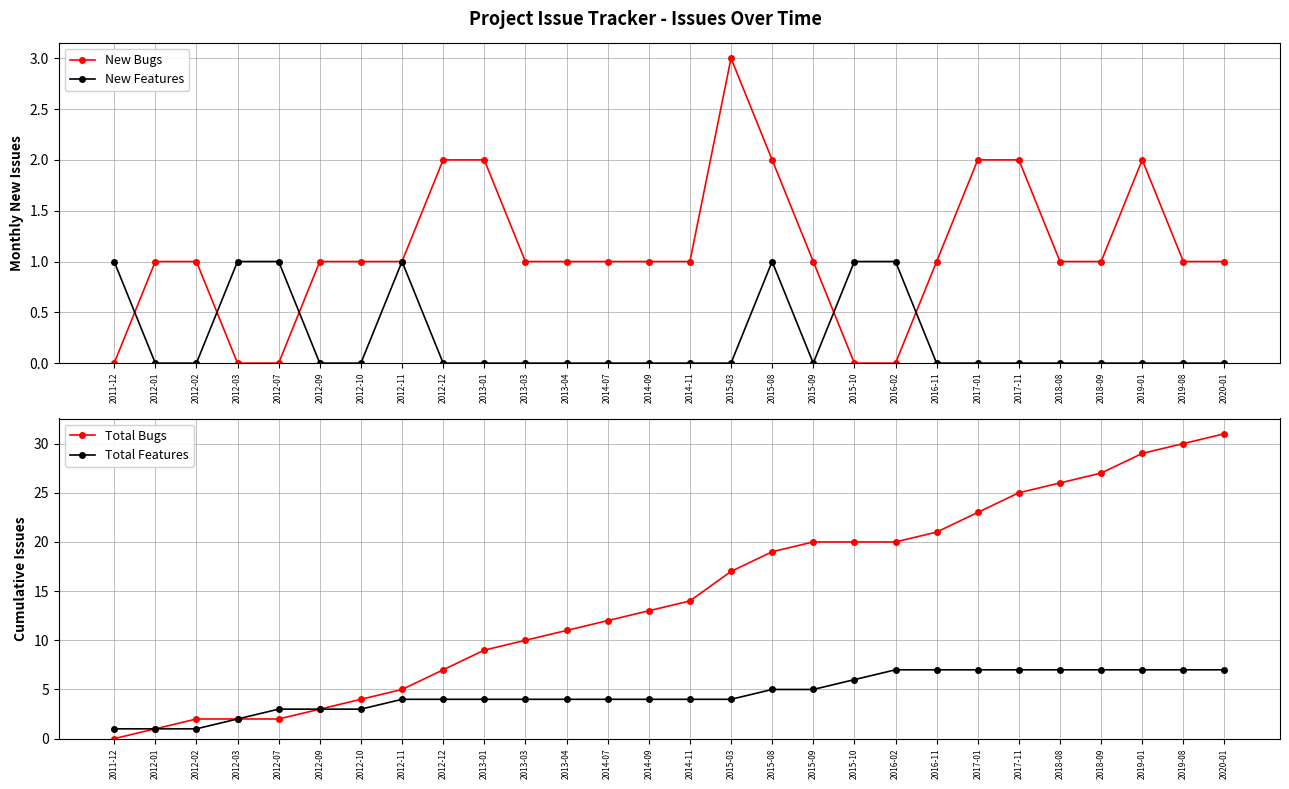

How many values in the Total Bugs series are below 14?

14